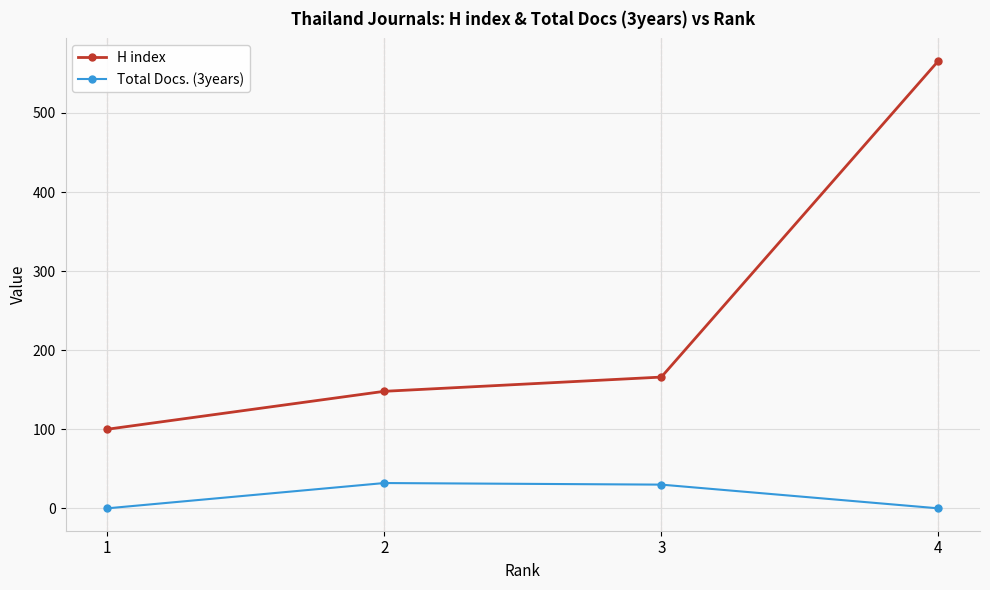

Between 1 and 4, which series saw the biggest shift?

H index